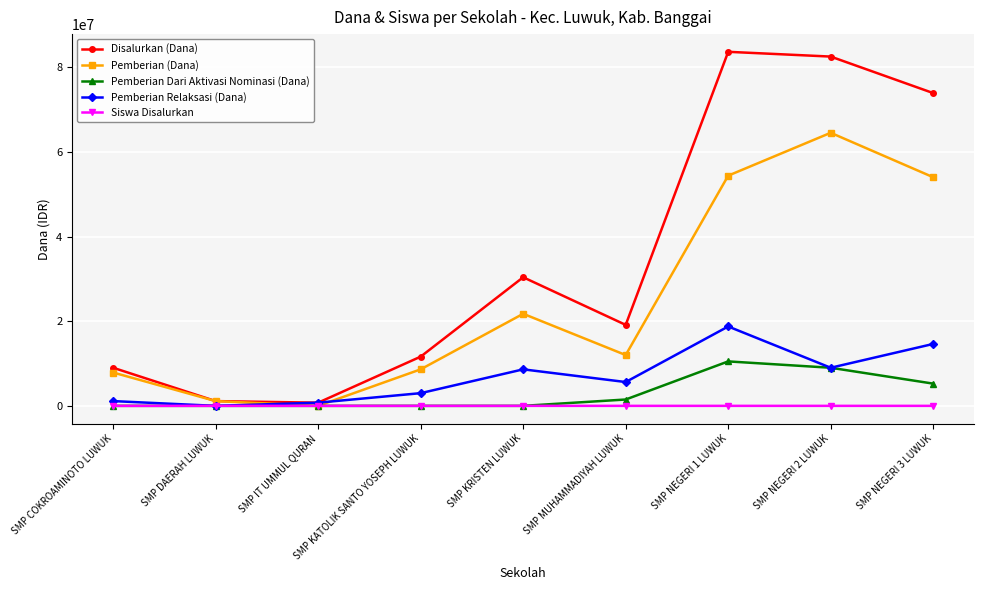

True or false: Pemberian Relaksasi (Dana) has more than 1 interior local peaks.

True